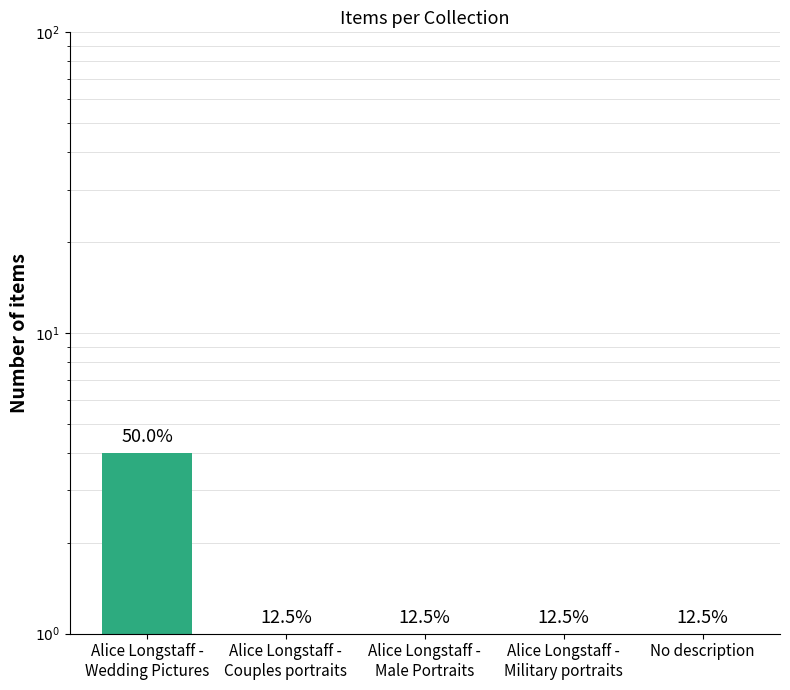

What is the average value?

2